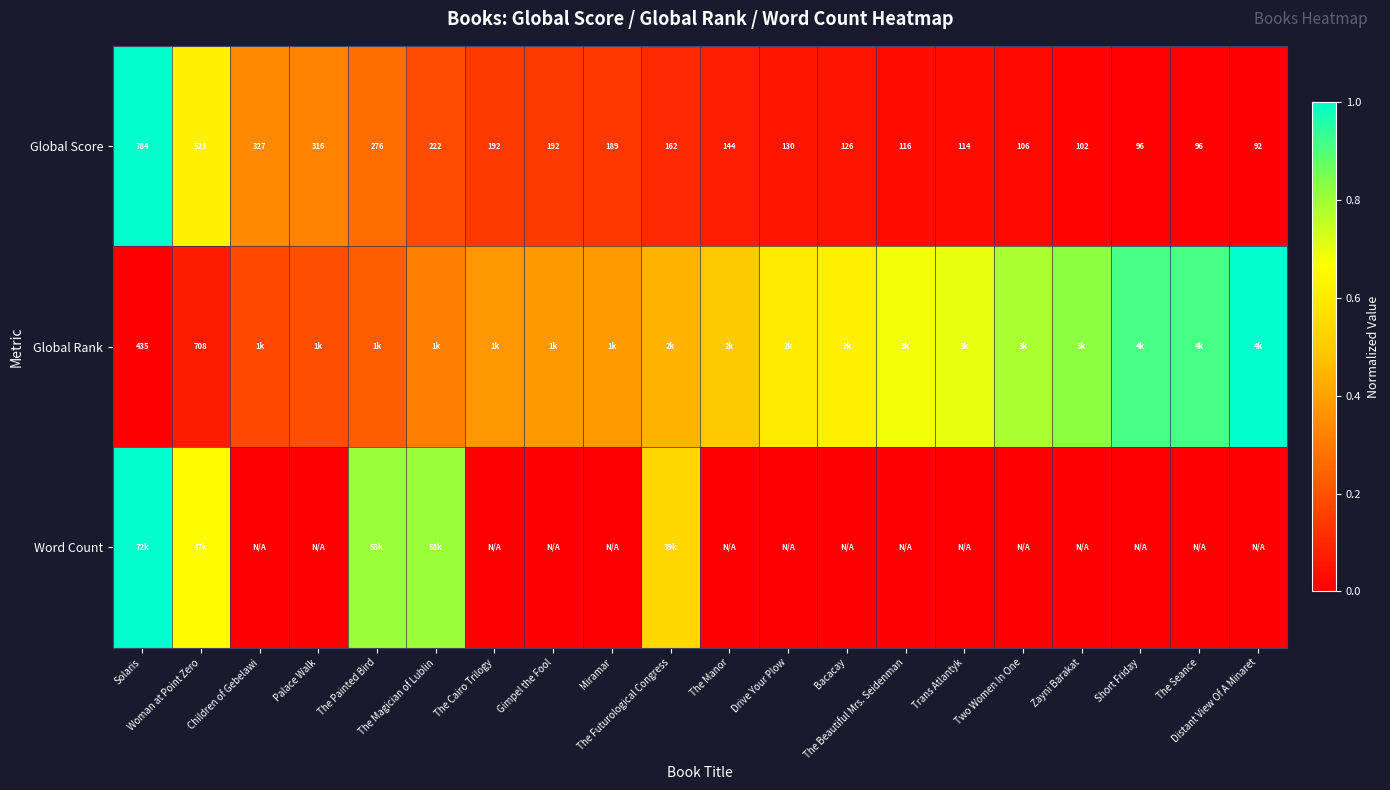

What is the total value across all series at The Cairo Trilogy?

0.5